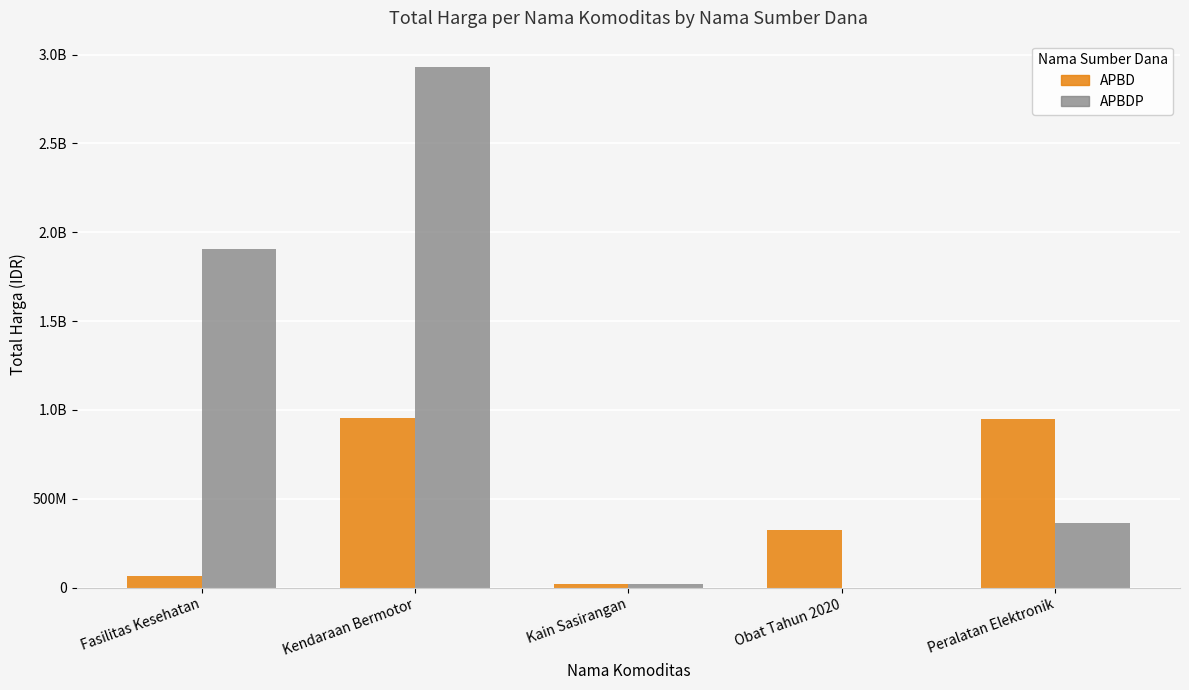

What is the sum of all APBDP values?

5216309740